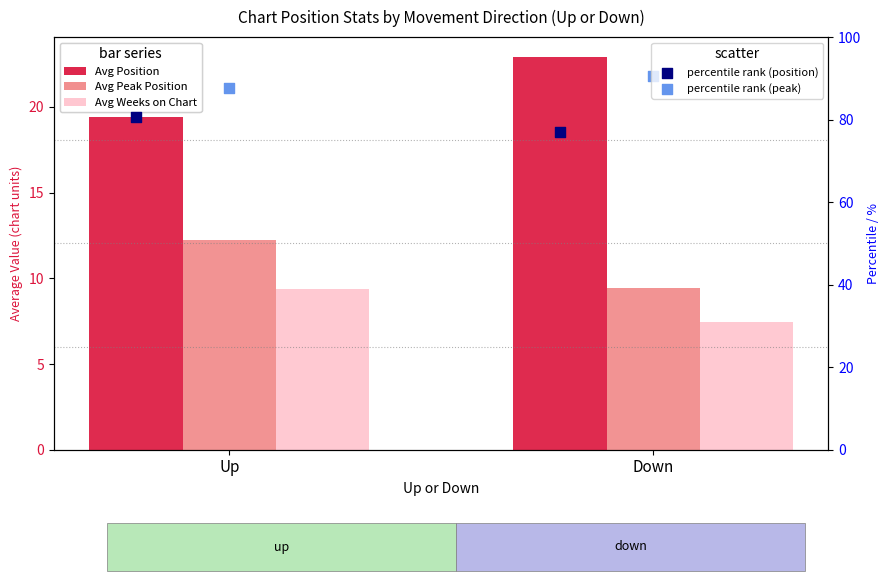

Which series reaches the minimum Y coordinate?

Avg Weeks on Chart